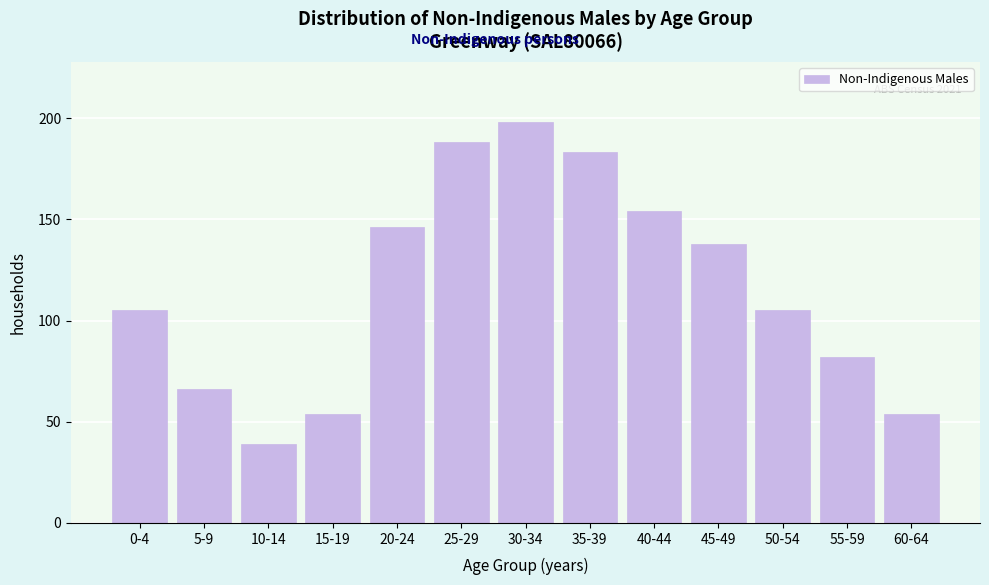

Reading right to left, what are all the values shown in this chart?

54	82	105	138	154	183	198	188	146	54	39	66	105